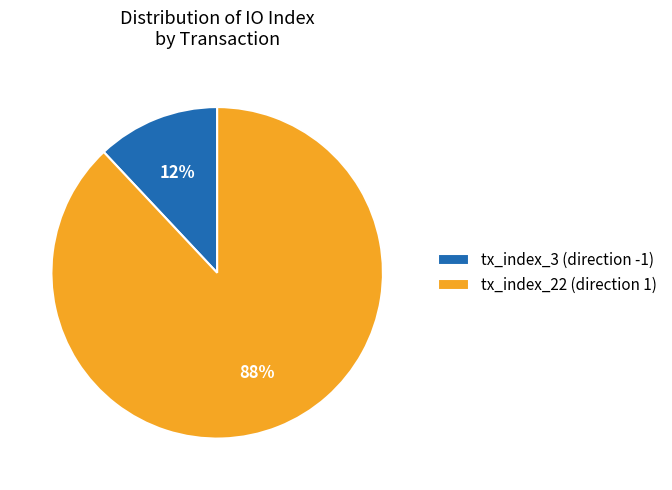

Approximately how many times larger is the value at tx_index_22 (direction 1) compared to tx_index_3 (direction -1)?

7.3